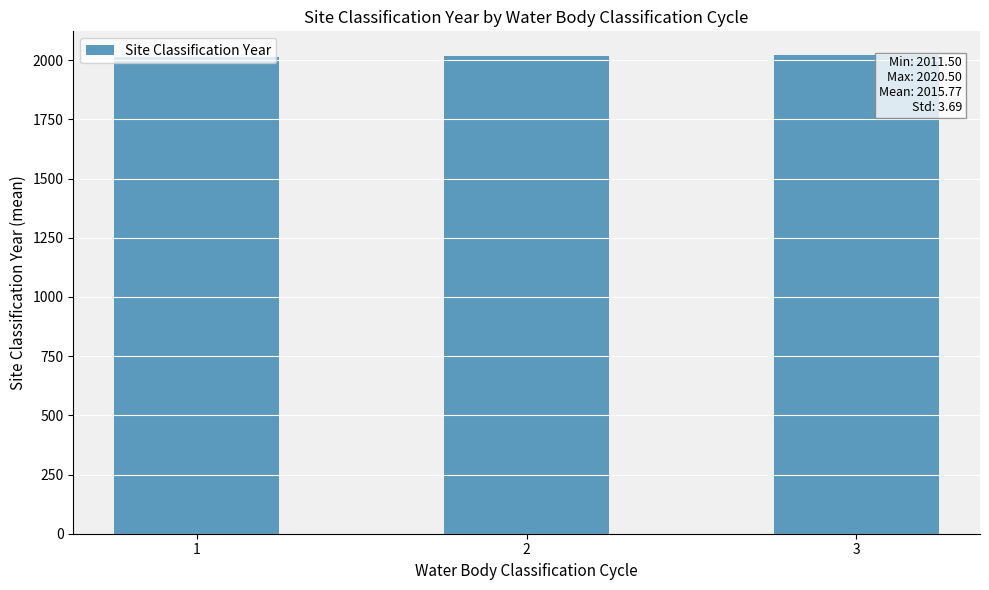

The value at 2 is 2015.3. True or false?

True